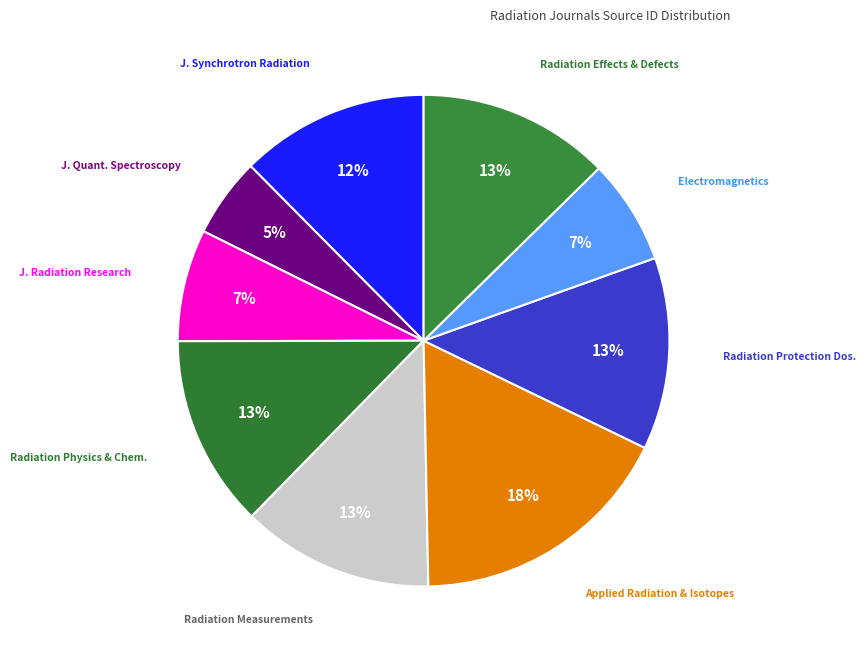

To the nearest percent, what percentage of the pie is Radiation Effects & Defects?

13%